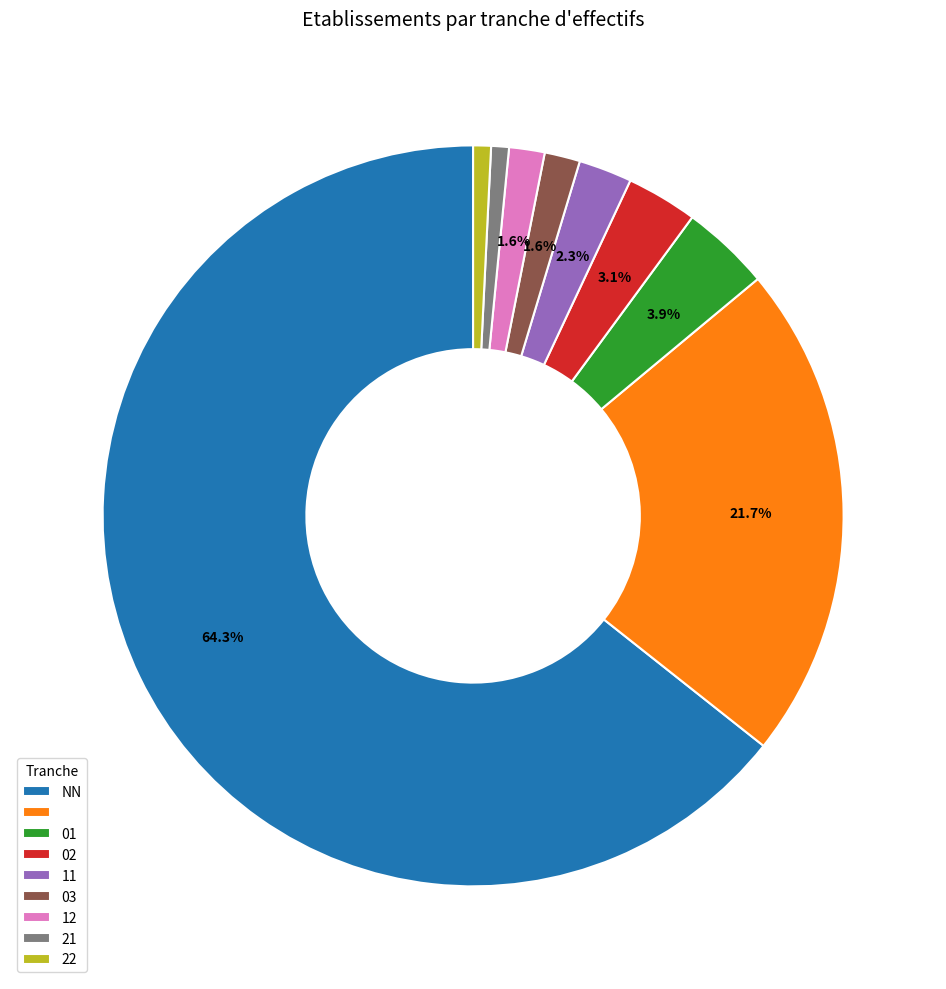

Is there a majority slice in this chart?

Yes